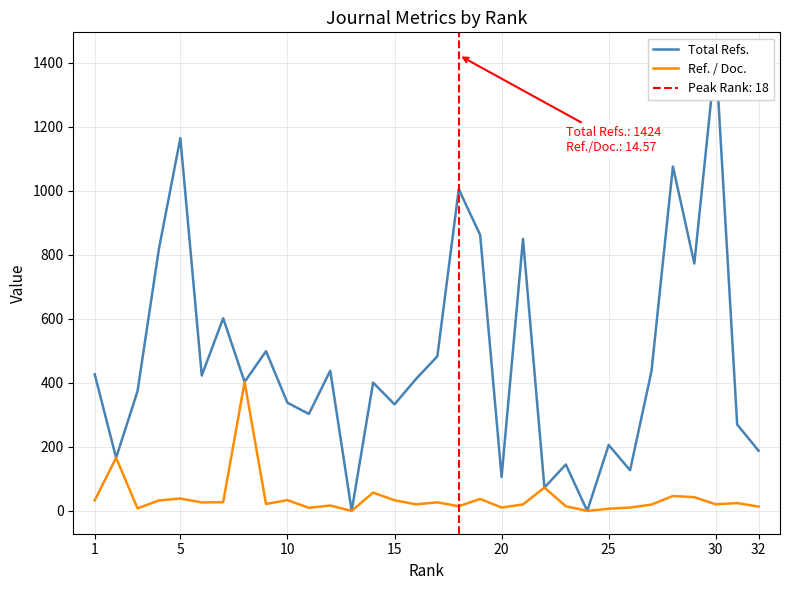

Where does the Ref. / Doc. series first go above 24?

1